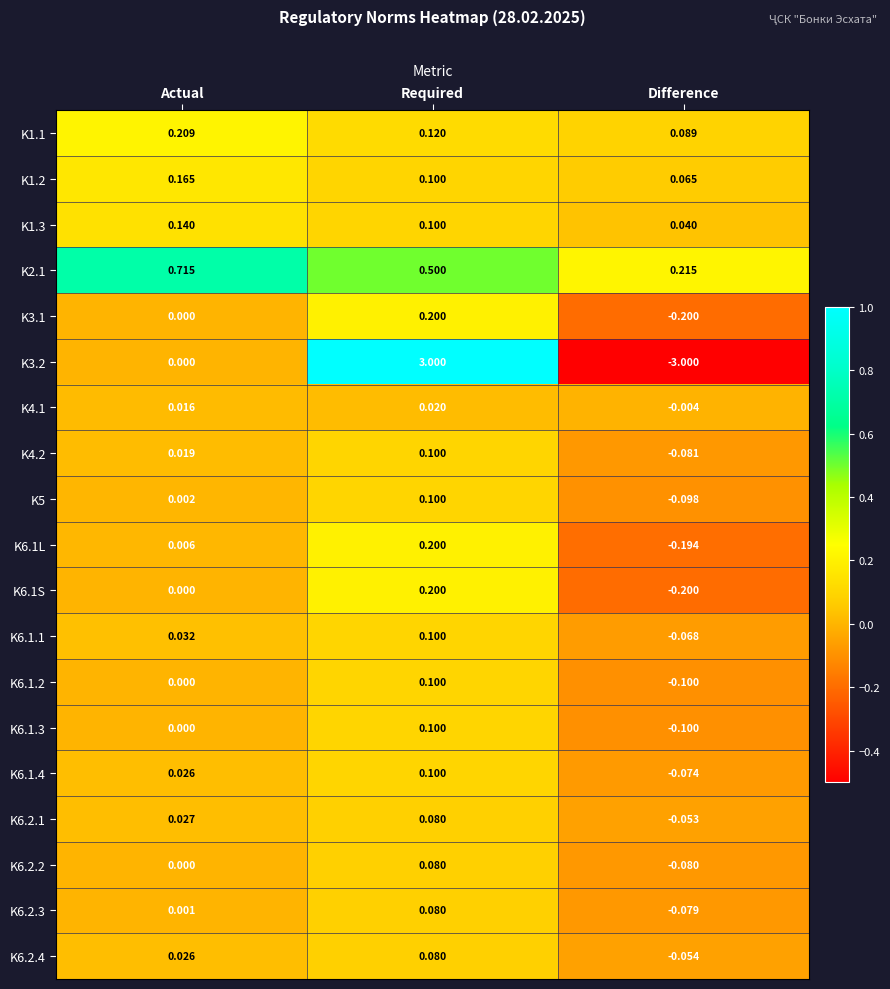

Which series has the largest total across all categories?

K2.1